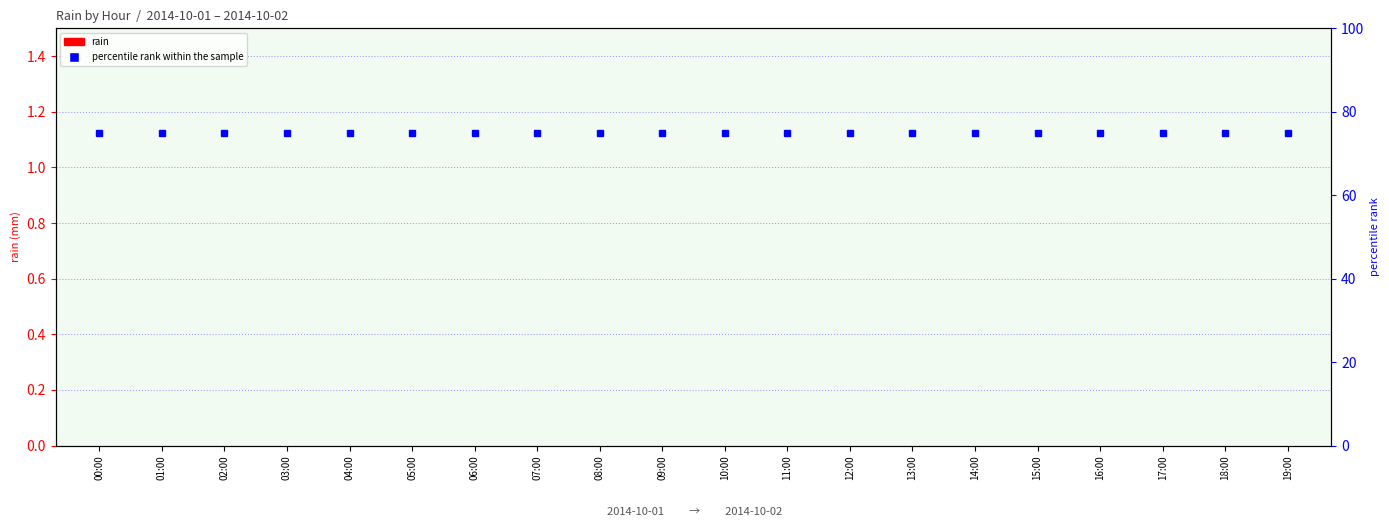

Read the percentile rank within the sample value at 08:00.

75